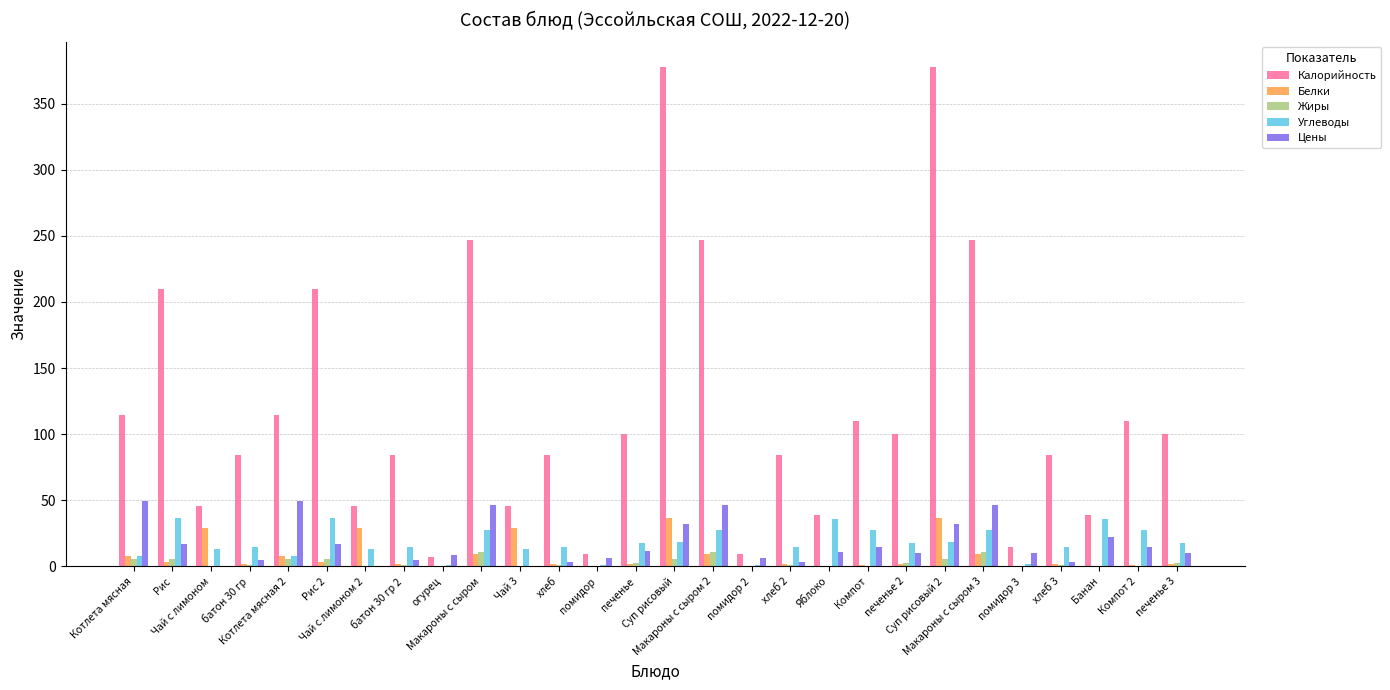

True or false: Цены has a value of 17.5 at Суп рисовый 2.

False